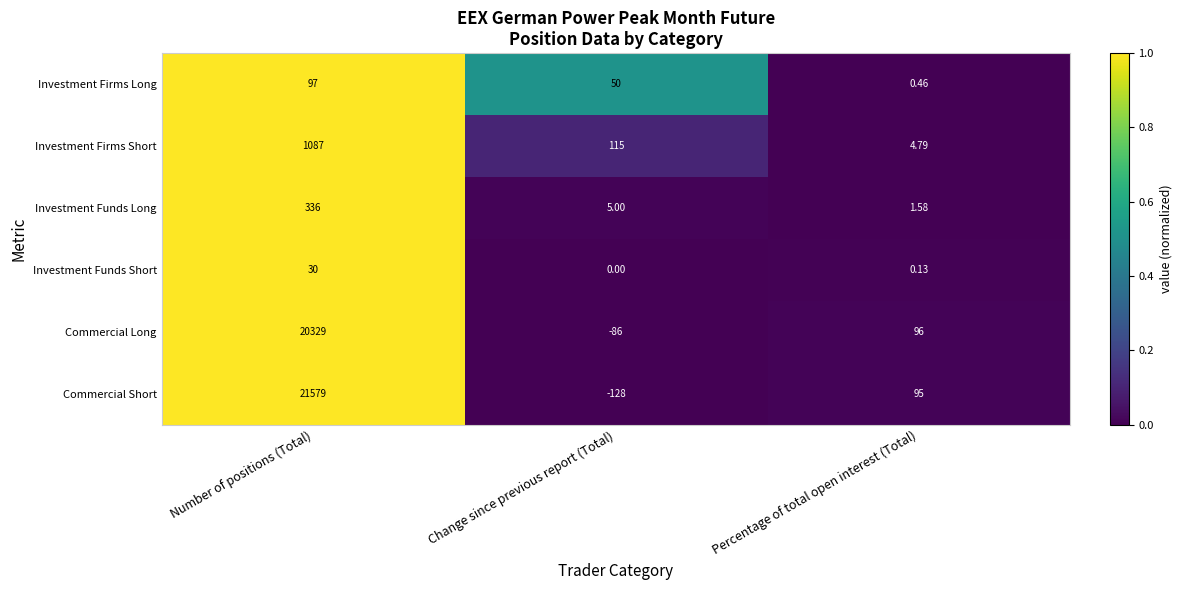

List the series in order of their peak value, lowest first.

Investment Funds Short, Investment Firms Long, Investment Funds Long, Investment Firms Short, Commercial Long, Commercial Short